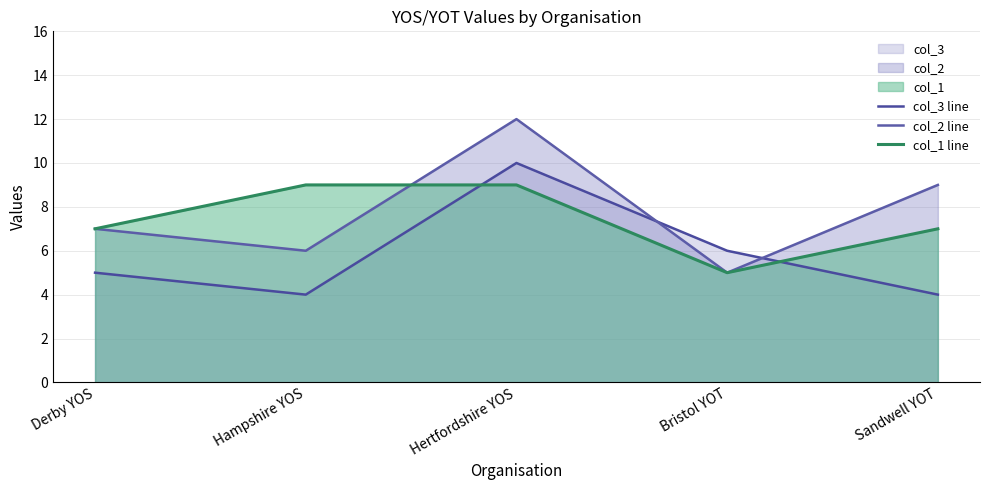

After their last crossing, which series has the higher values: col_3 line or col_1 line?

col_1 line